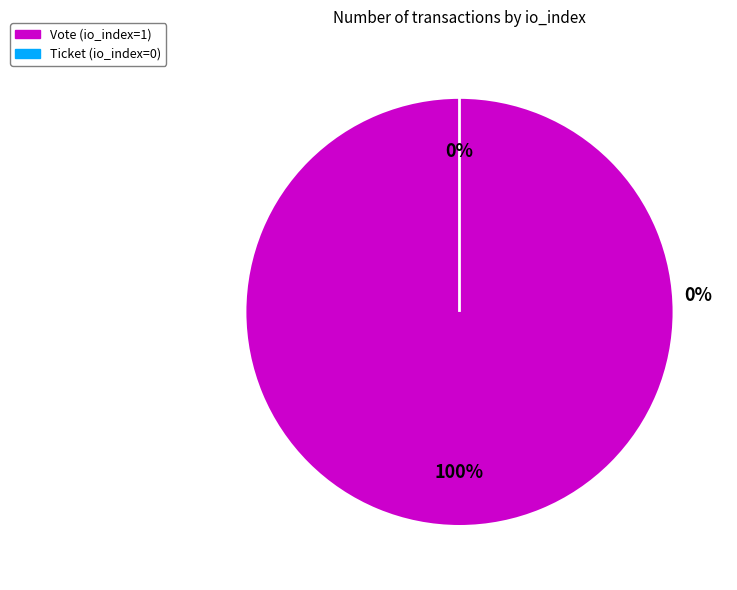

Is it true that Vote (io_index=1) is 100% of the pie?

True